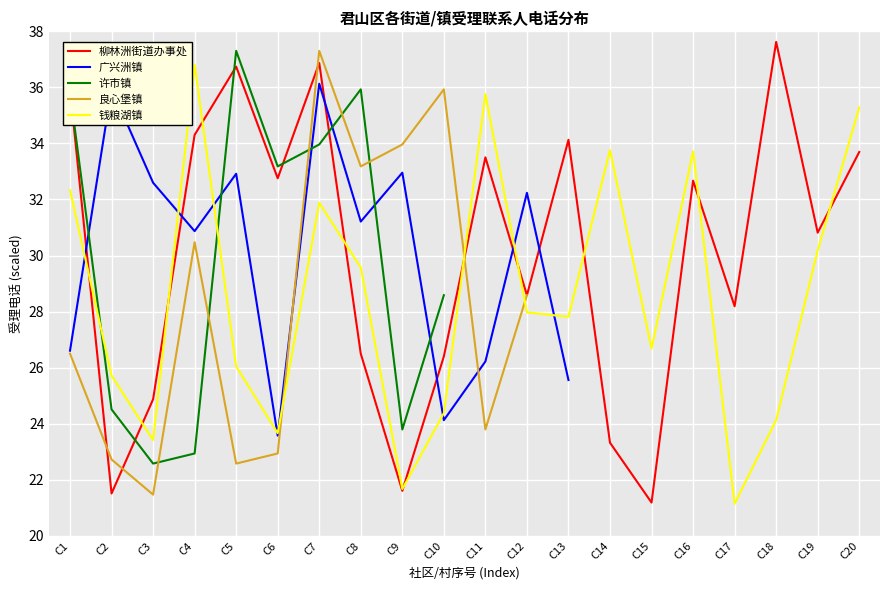

Rank the series by their average value, from highest to lowest.

柳林洲街道办事处, 广兴洲镇, 许市镇, 良心堡镇, 钱粮湖镇